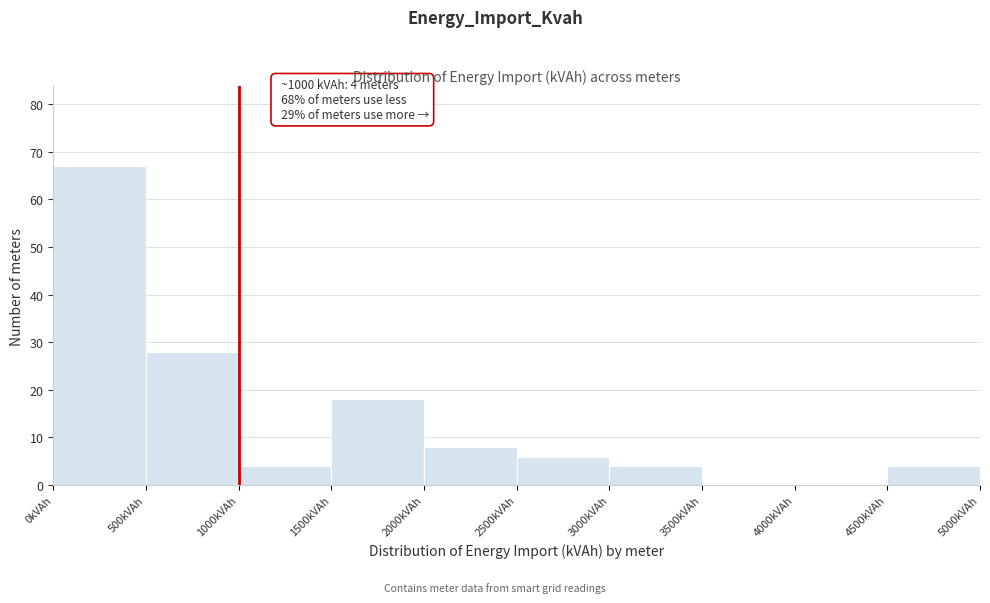

Over which range of the x-axis is the bar tallest?

0 to 500